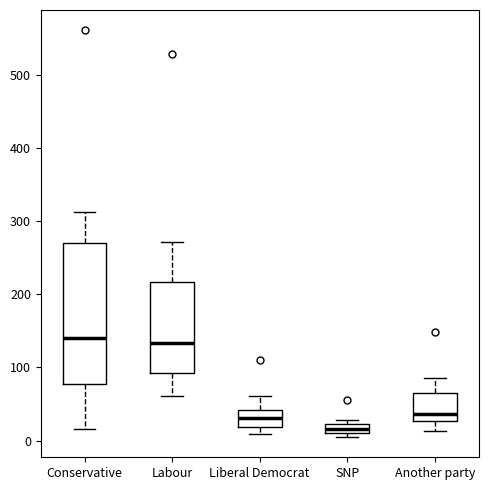

Where is the upper edge of the box for SNP on the y-axis? The values are not printed on the chart, so give them approximately, as read against the axis.

20